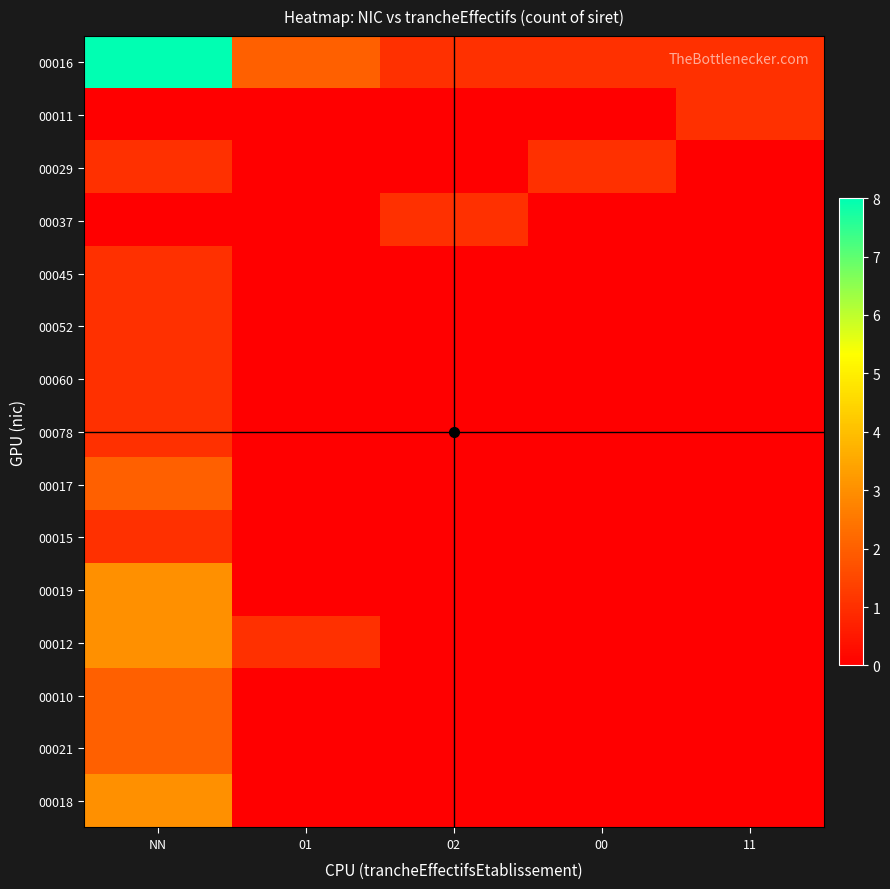

Reading left to right, extract all data points from this chart.

00016: NN=8	01=2	02=1	00=1	11=1
00011: NN=0	01=0	02=0	00=0	11=1
00029: NN=1	01=0	02=0	00=1	11=0
00037: NN=0	01=0	02=1	00=0	11=0
00045: NN=1	01=0	02=0	00=0	11=0
00052: NN=1	01=0	02=0	00=0	11=0
00060: NN=1	01=0	02=0	00=0	11=0
00078: NN=1	01=0	02=0	00=0	11=0
00017: NN=2	01=0	02=0	00=0	11=0
00015: NN=1	01=0	02=0	00=0	11=0
00019: NN=3	01=0	02=0	00=0	11=0
00012: NN=3	01=1	02=0	00=0	11=0
00010: NN=2	01=0	02=0	00=0	11=0
00021: NN=2	01=0	02=0	00=0	11=0
00018: NN=3	01=0	02=0	00=0	11=0